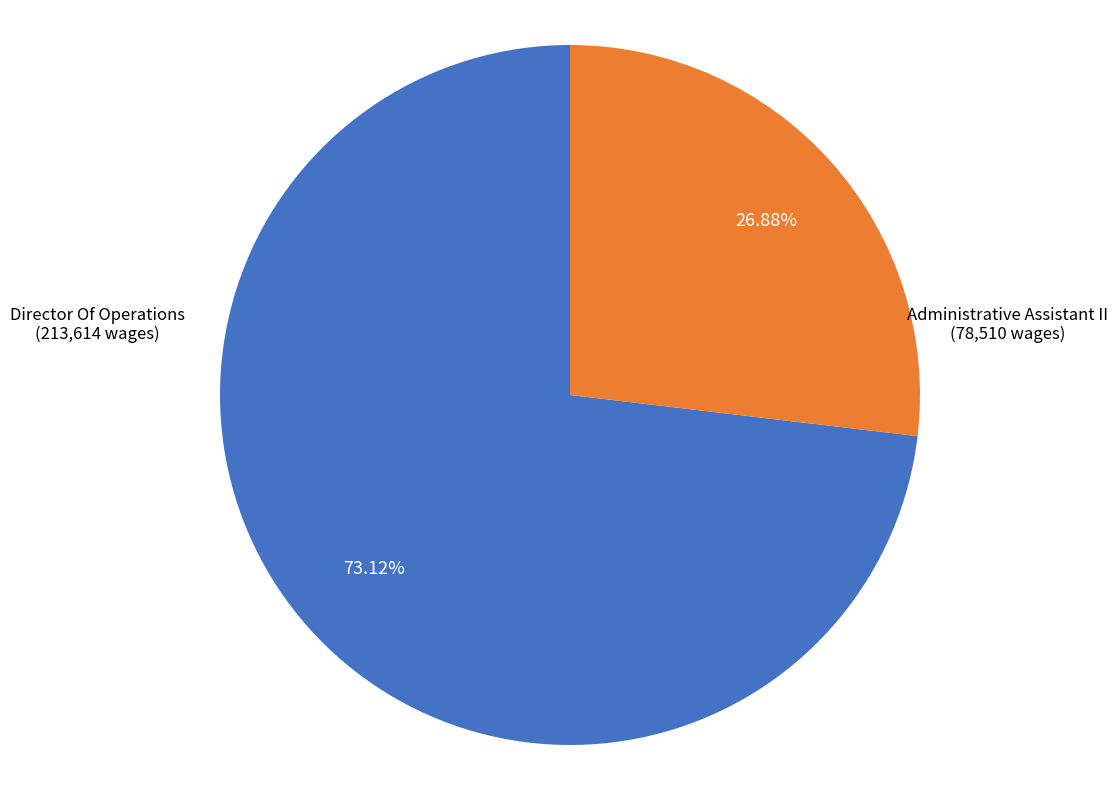

What is the ratio of the value at Director Of Operations to the value at Administrative Assistant II?

2.7